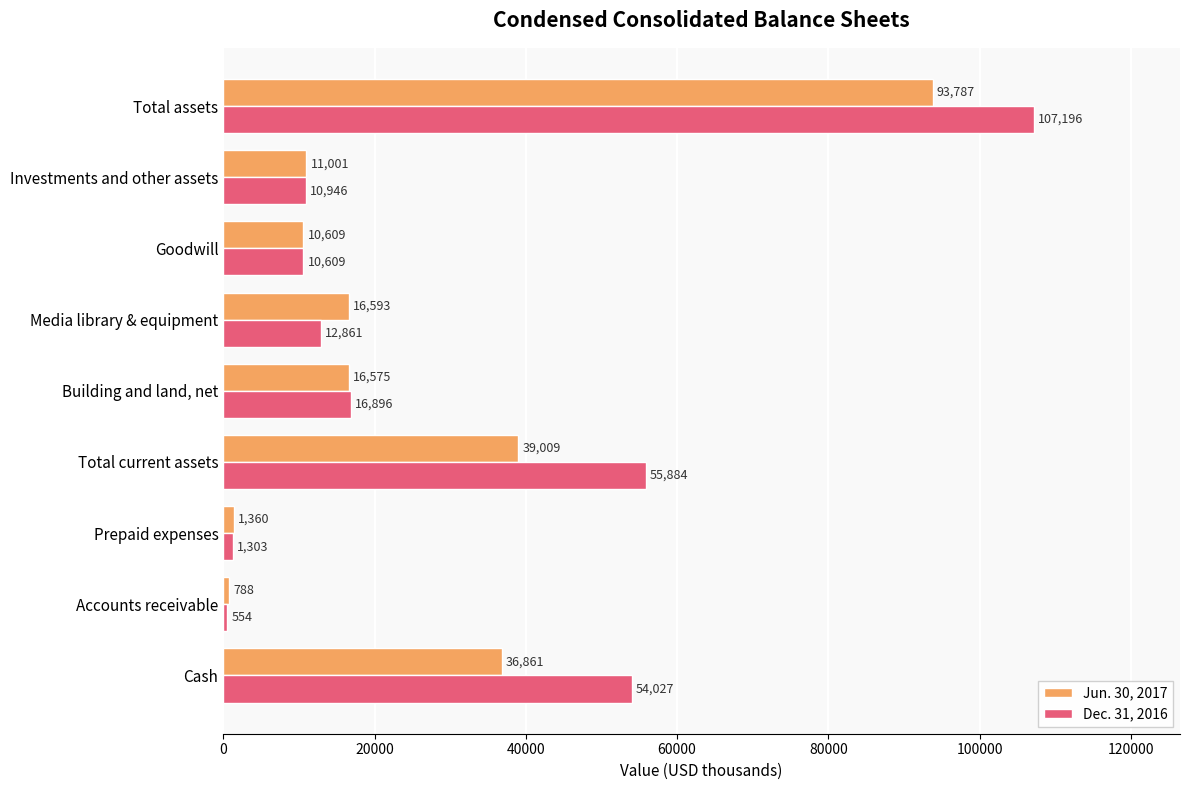

Where is Dec. 31, 2016 nearest to the value 53875?

Cash